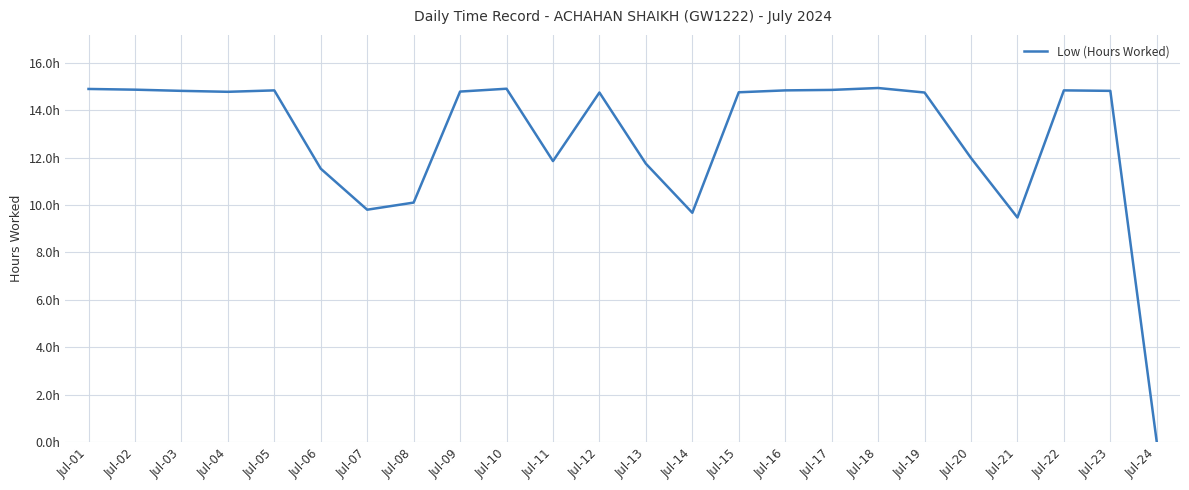

How many interior local valleys (lower than both neighbors) does the data have?

5